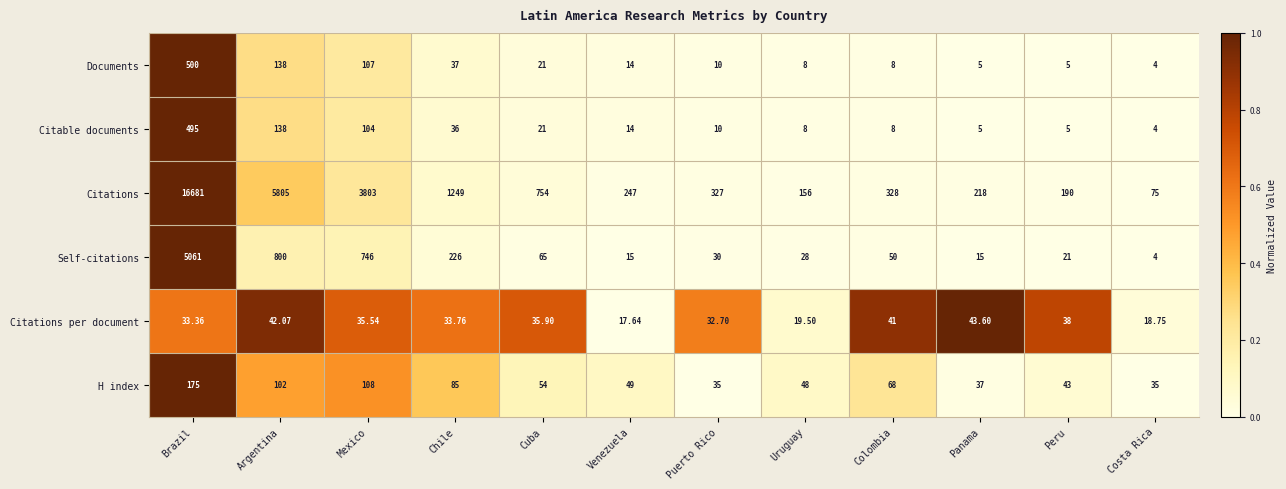

Is the value of Self-citations at Mexico greater than the value of Documents at Panama?

Yes